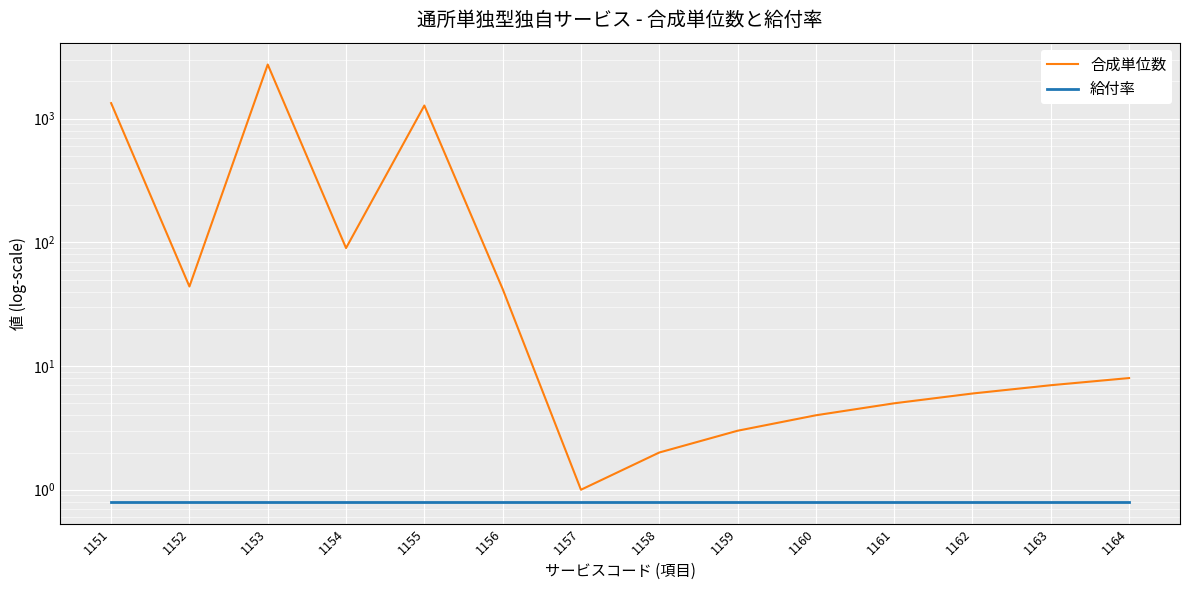

Which has a higher value, 1157 or 1159?

1159